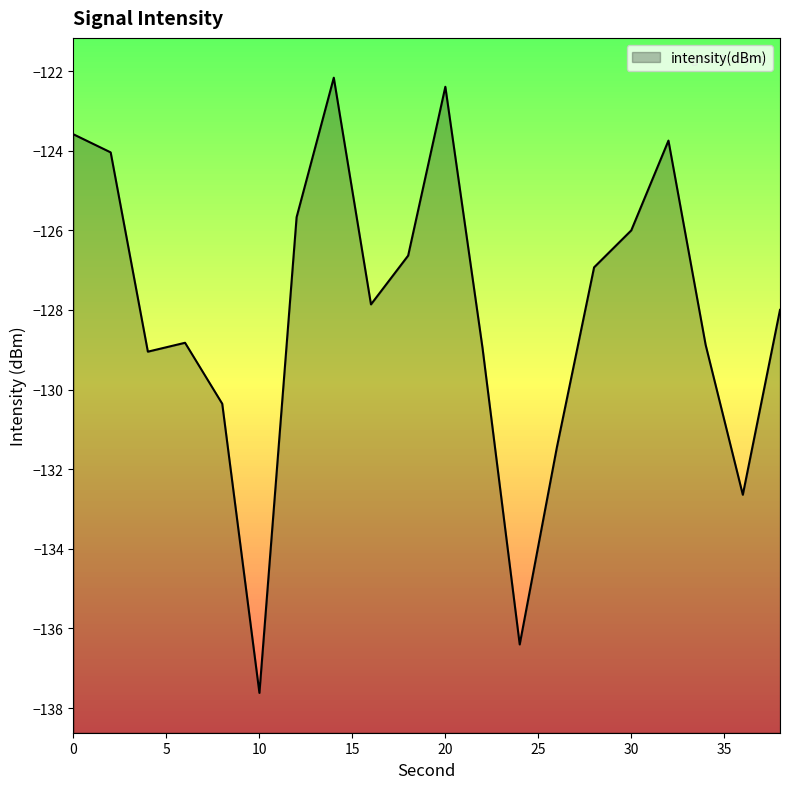

Reading left to right, list all the values displayed in this chart.

0=-123.6	2=-124.0	4=-129.0	6=-128.8	8=-130.4	10=-137.6	12=-125.7	14=-122.2	16=-127.9	18=-126.6	20=-122.4	22=-129.0	24=-136.4	26=-131.4	28=-126.9	30=-126.0	32=-123.7	34=-128.9	36=-132.6	38=-128.0